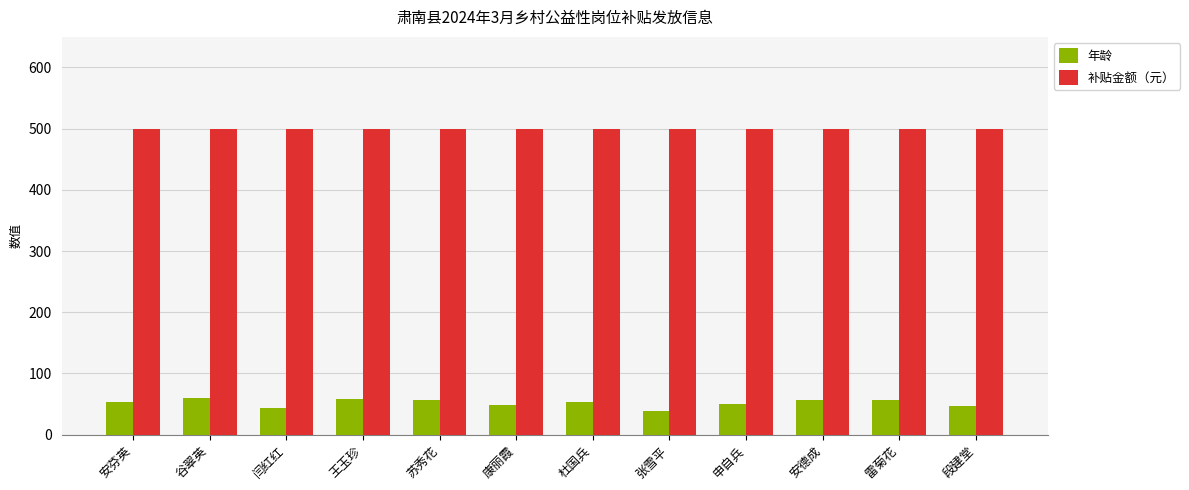

What is the average value of the 年龄 series?

52